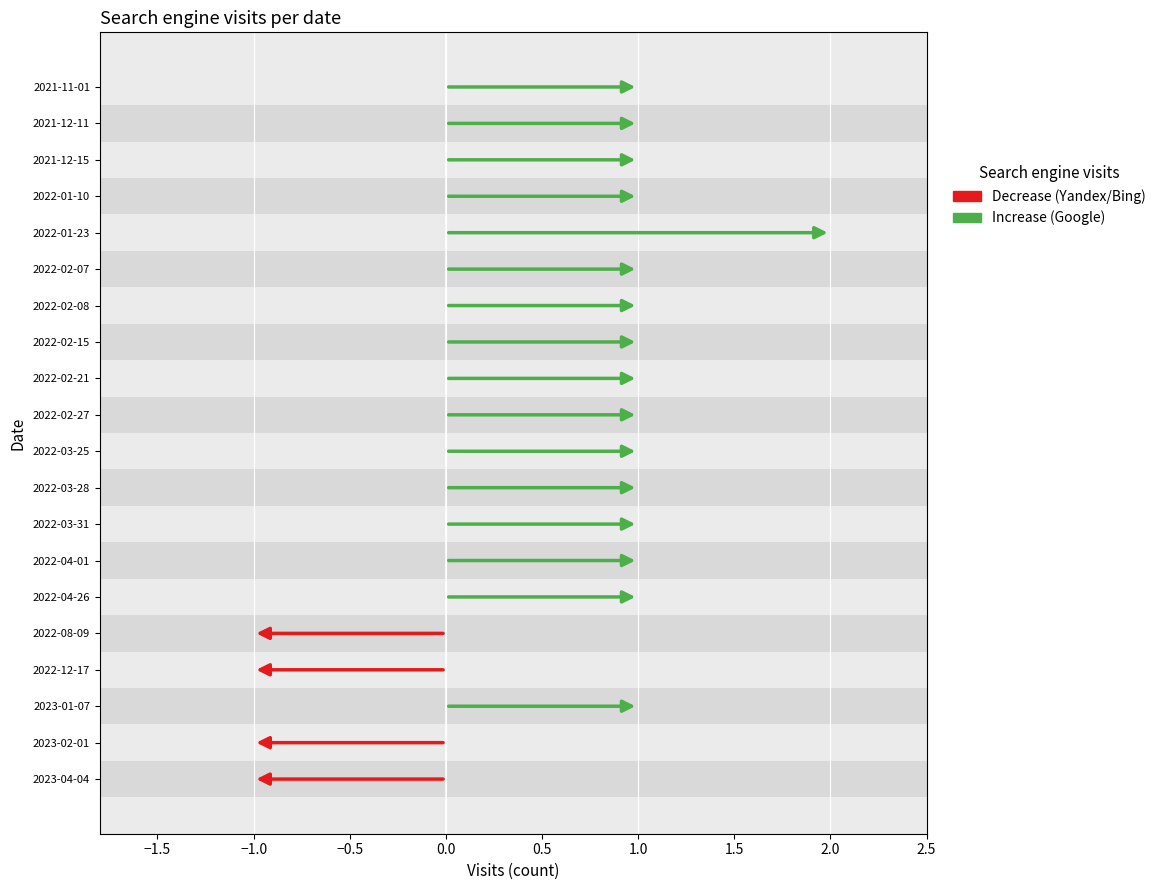

What is the difference between the highest and lowest values at 2022-12-17?

1